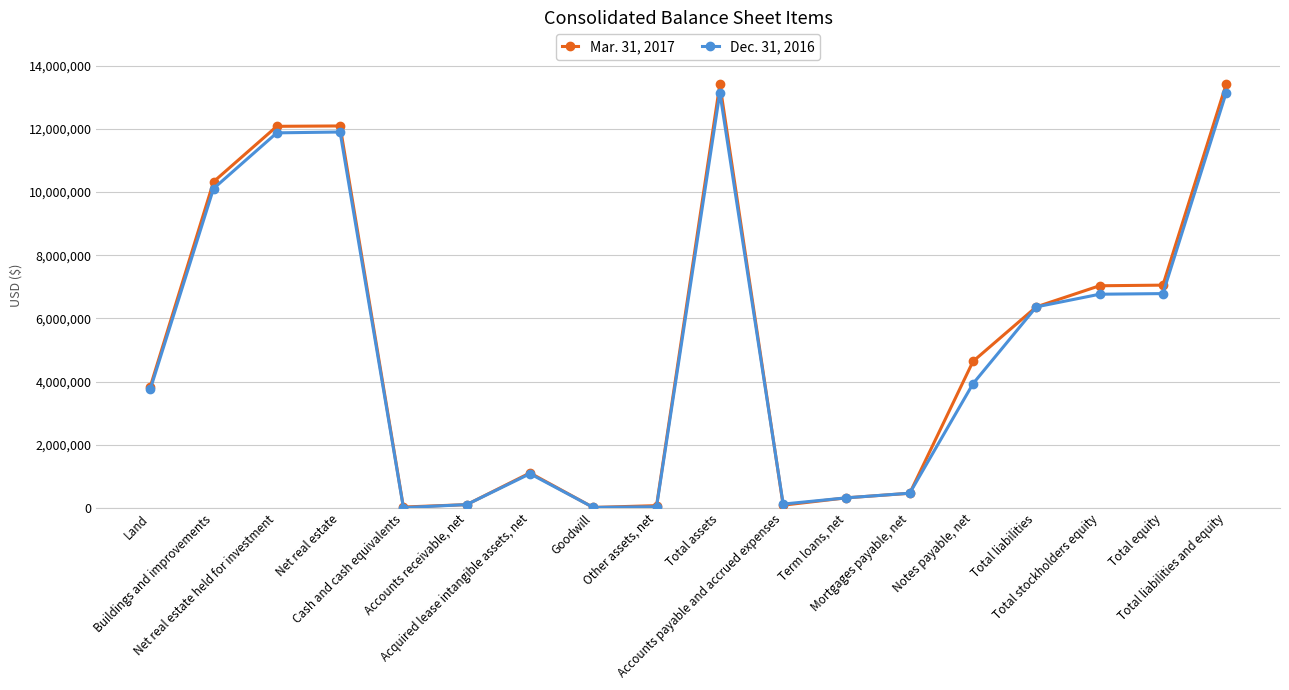

What is the minimum value shown in the chart?

9420